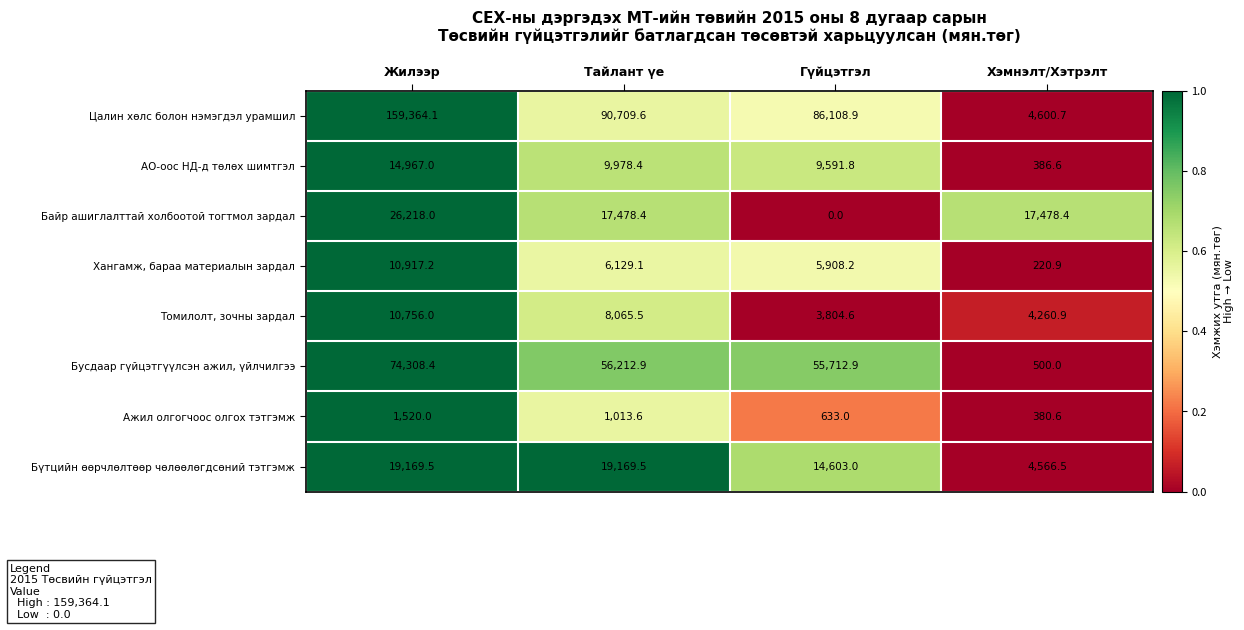

At which category does the chart reach its peak across all series?

Жилээр